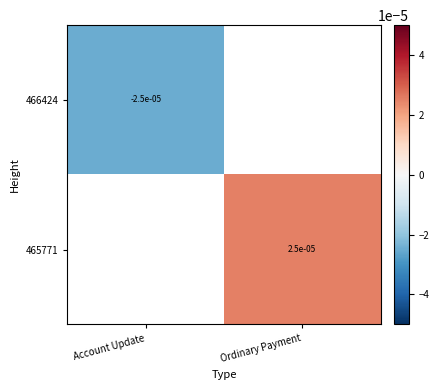

Which has a higher value, Account Update or Ordinary Payment?

Ordinary Payment